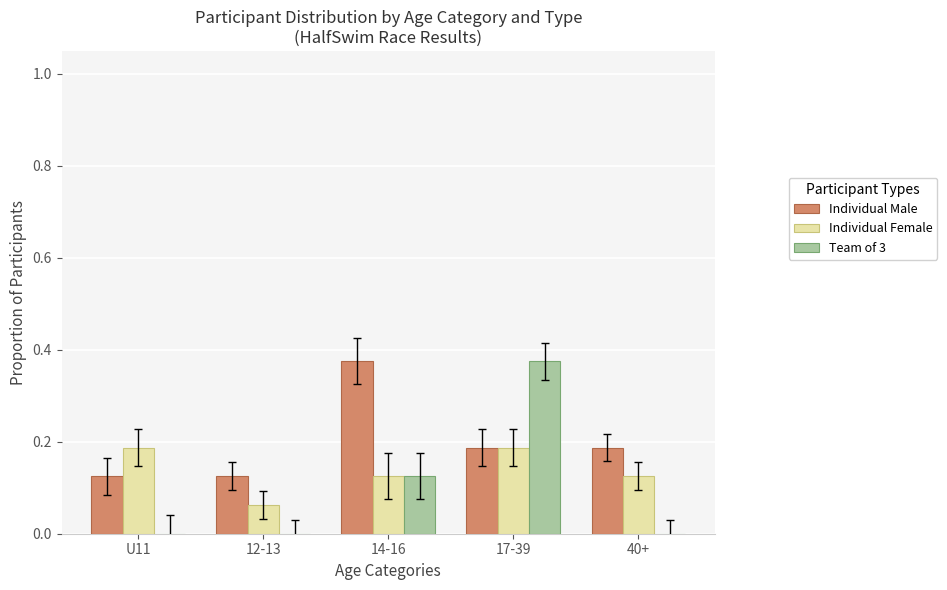

How many categories are shown in the chart?

5